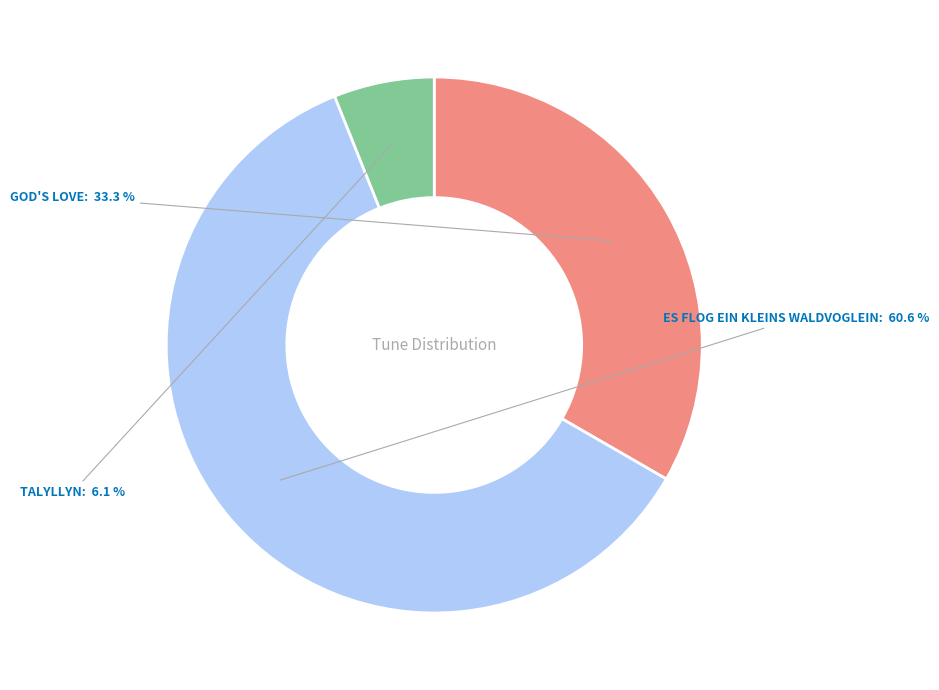

Which category accounts for the majority?

ES FLOG EIN KLEINS WALDVOGLEIN